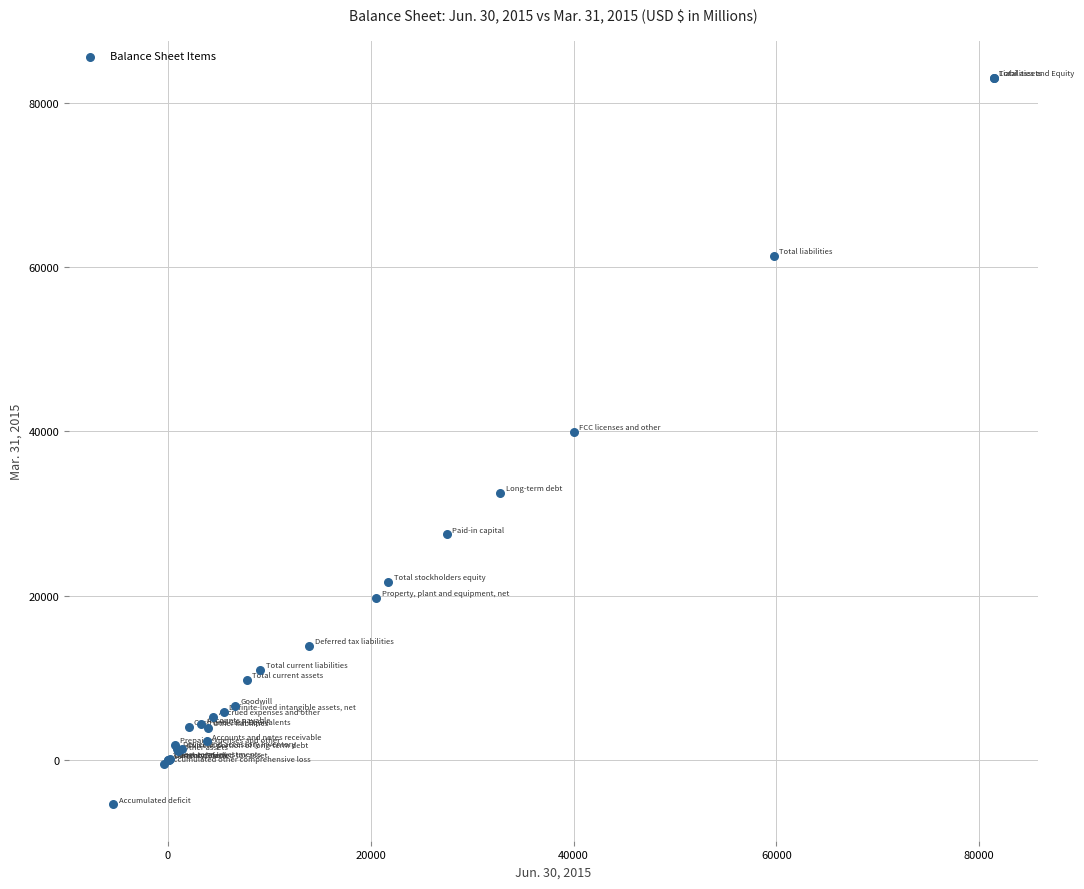

What Y value in the scatter plot is closest to 38823?

39987